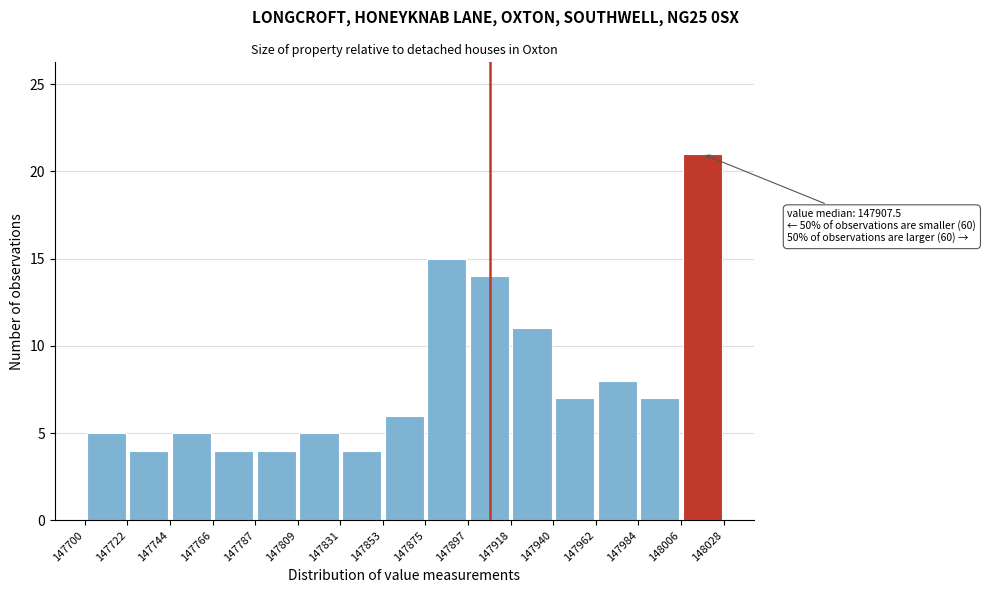

Which range on the x-axis has the tallest bar?

148006 to 148028